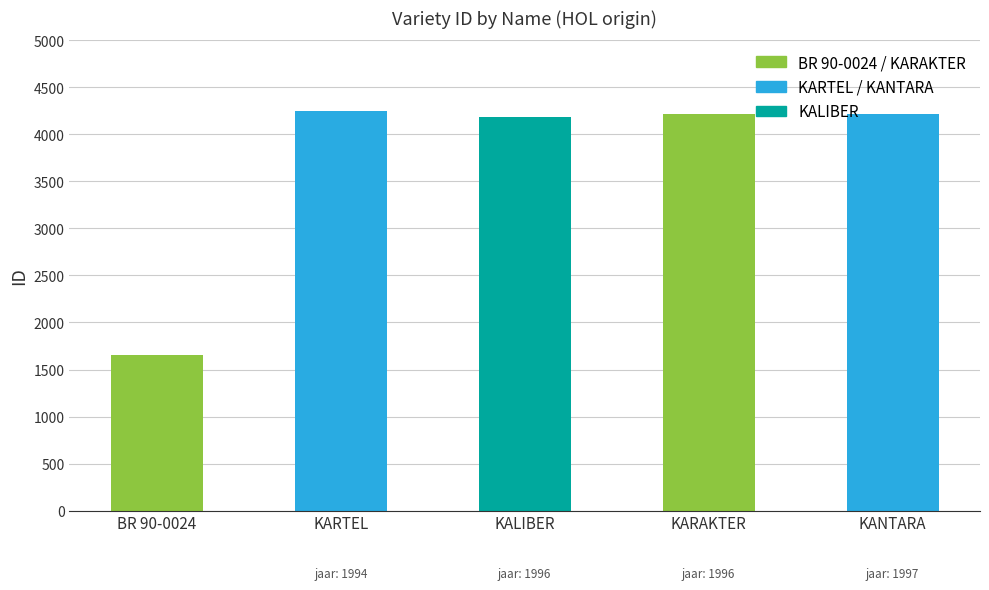

Are the bars grouped side by side (vs. stacked)?

No